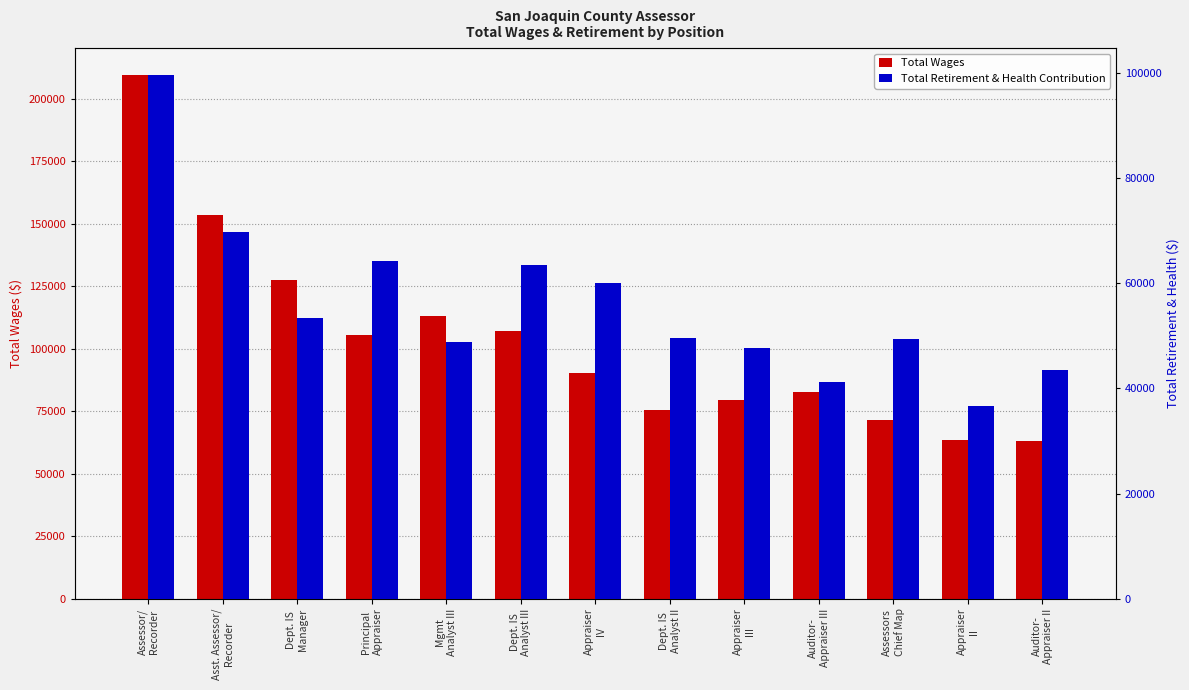

Between Dept. IS
Manager and Dept. IS
Analyst III, which is larger?

Dept. IS
Manager